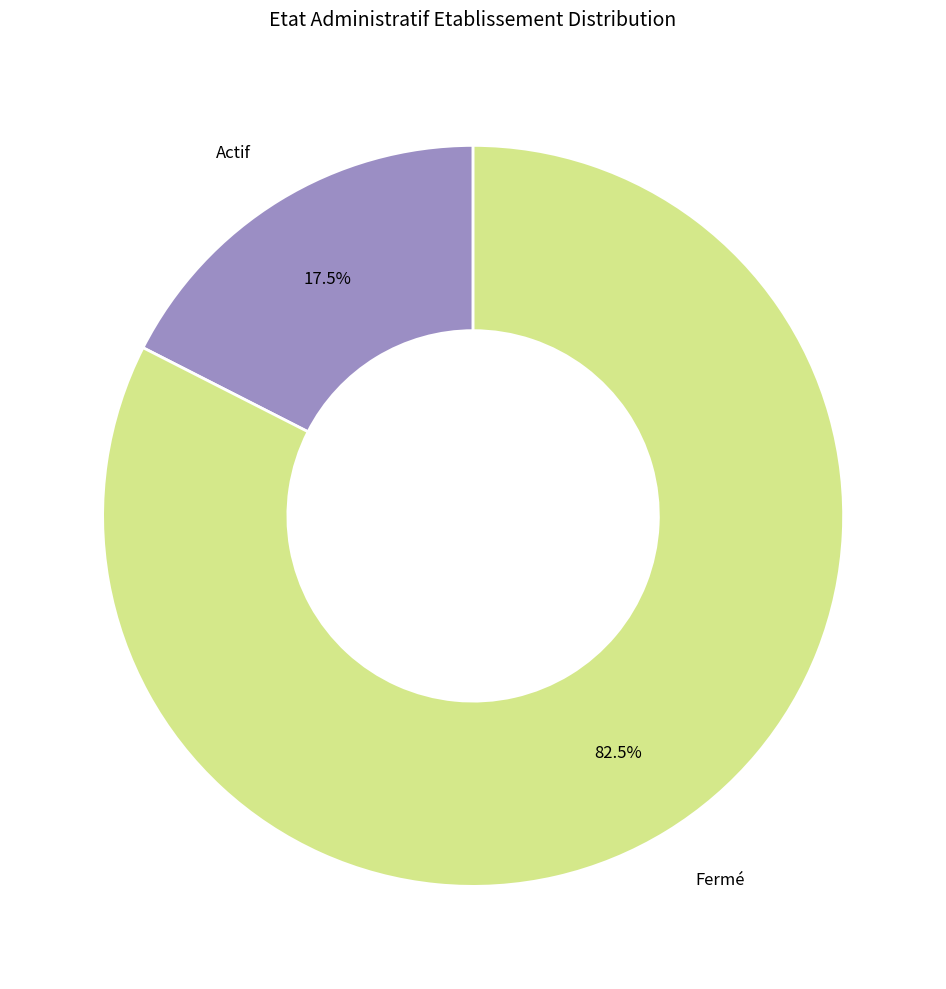

Which slice is the largest?

Fermé